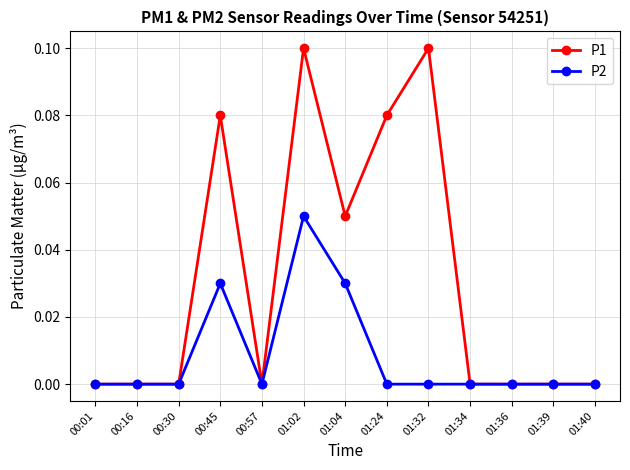

At which category is the sum across all series the highest?

01:02